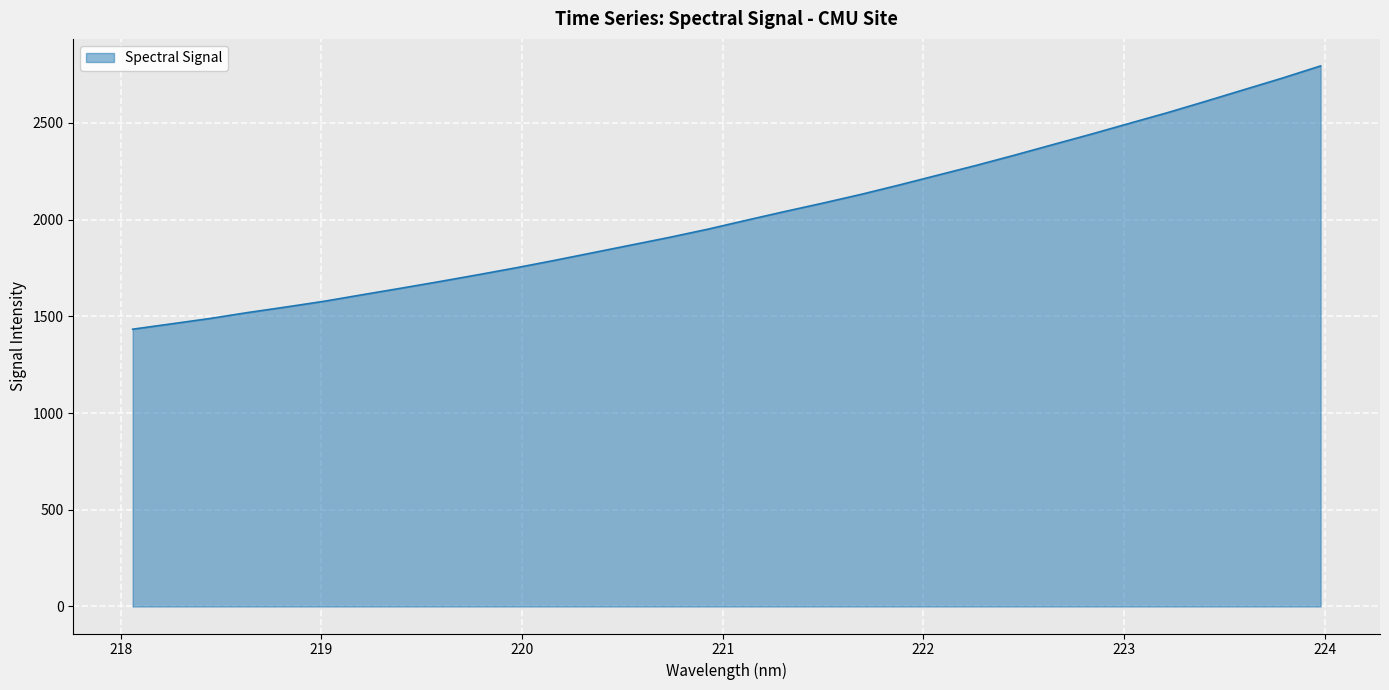

What is the minimum value shown in the chart?

1433.2